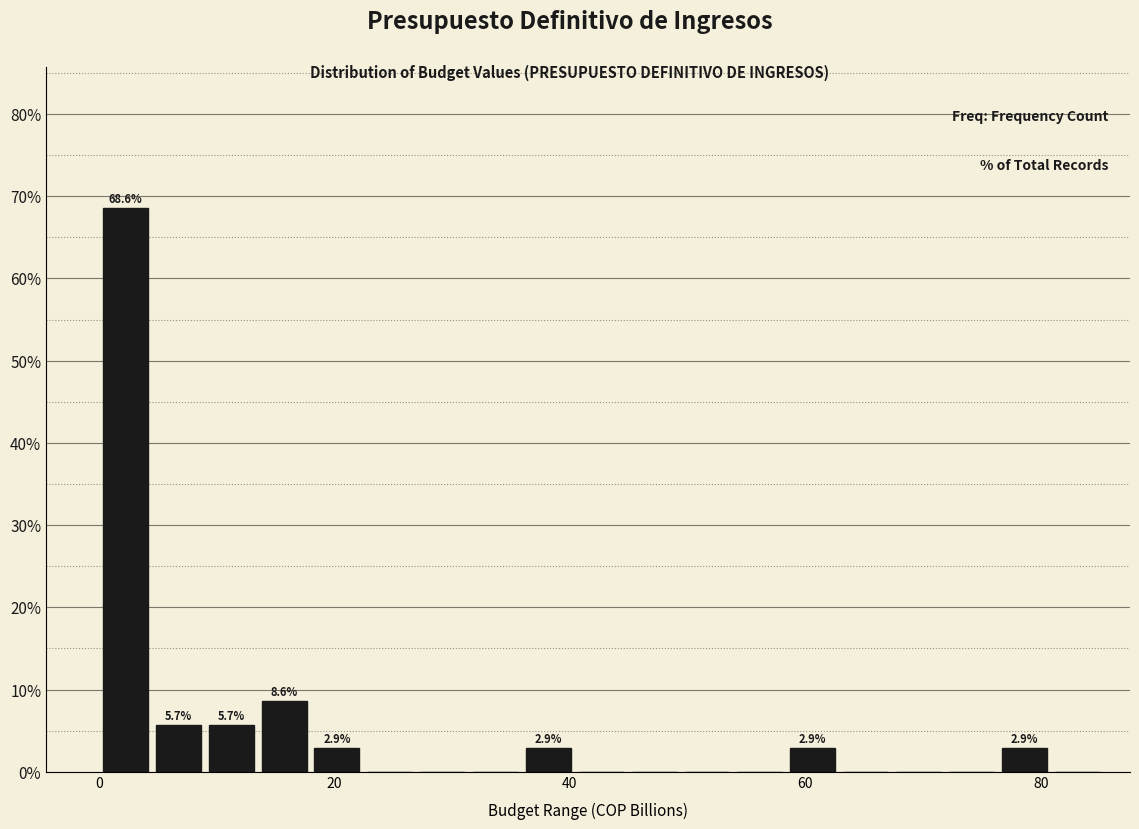

Around what value on the x-axis is the tallest bar? Give the approximate position of its centre, as read against the axis.

2